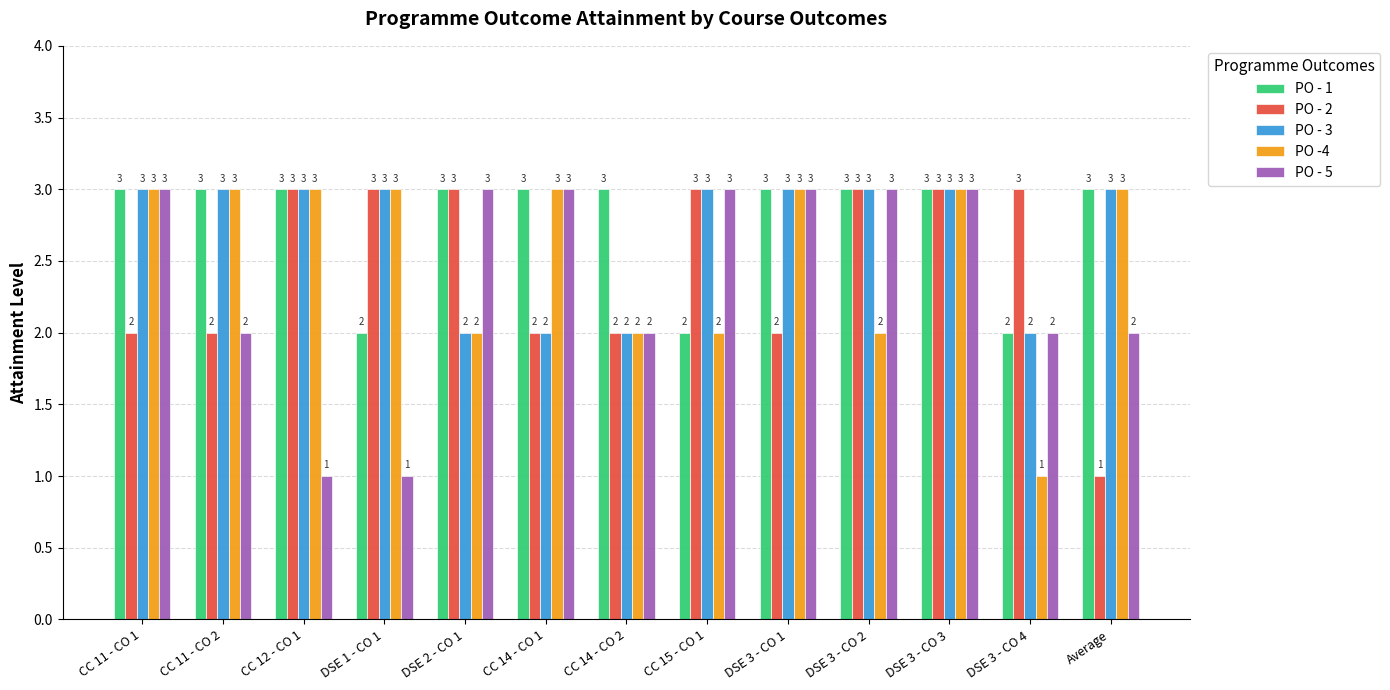

List the series in order of their overall mean, lowest first.

PO - 5, PO - 2, PO -4, PO - 3, PO - 1